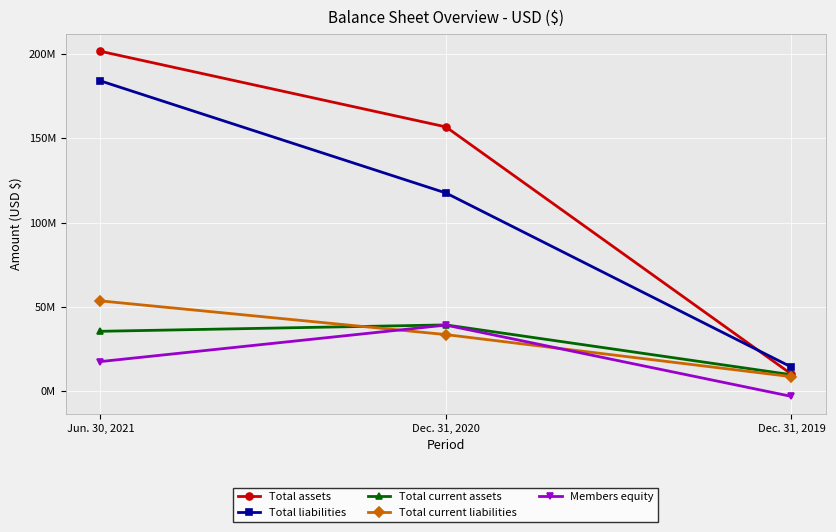

What are all the series names shown in the legend?

Total assets, Total liabilities, Total current assets, Total current liabilities, Members equity